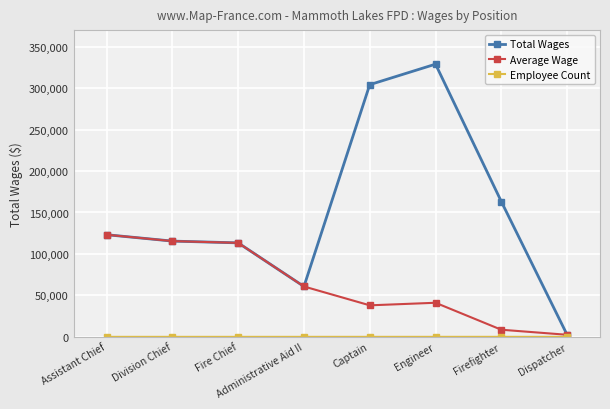

What is the sum of the Total Wages values at Dispatcher and Division Chief?

118004.0